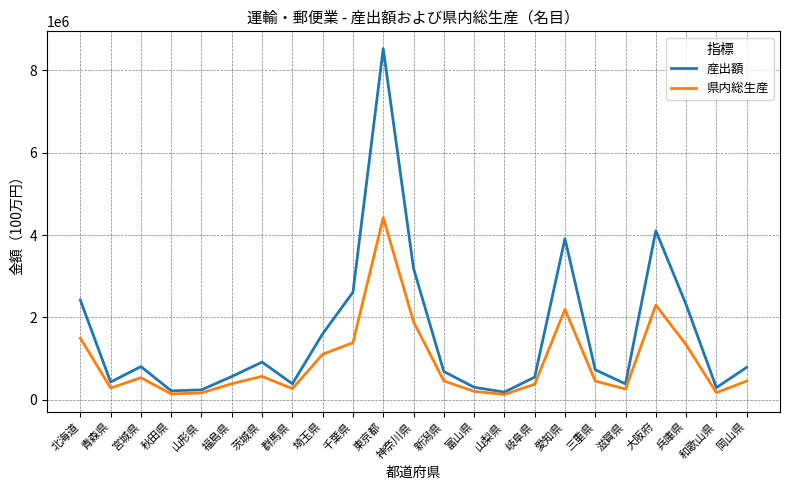

What is the spread (max minus min) of values at 福島県?

174767